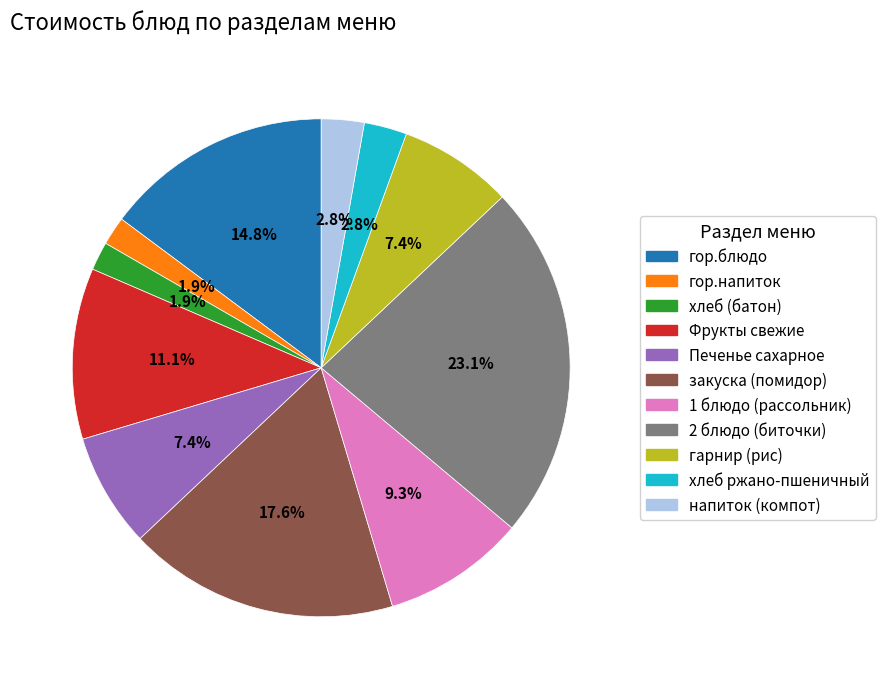

Is it true that закуска (помидор) is 12% of the pie?

False